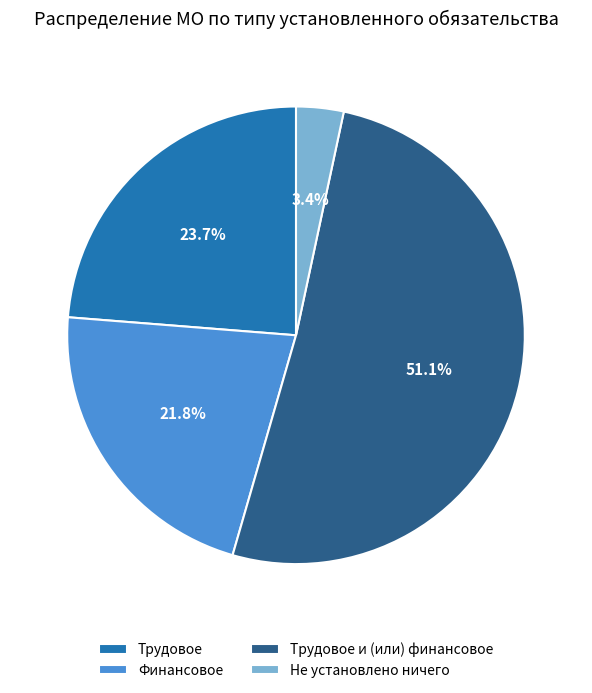

Combined, what portion of the pie is Не установлено ничего and Трудовое и (или) финансовое?

54.5%